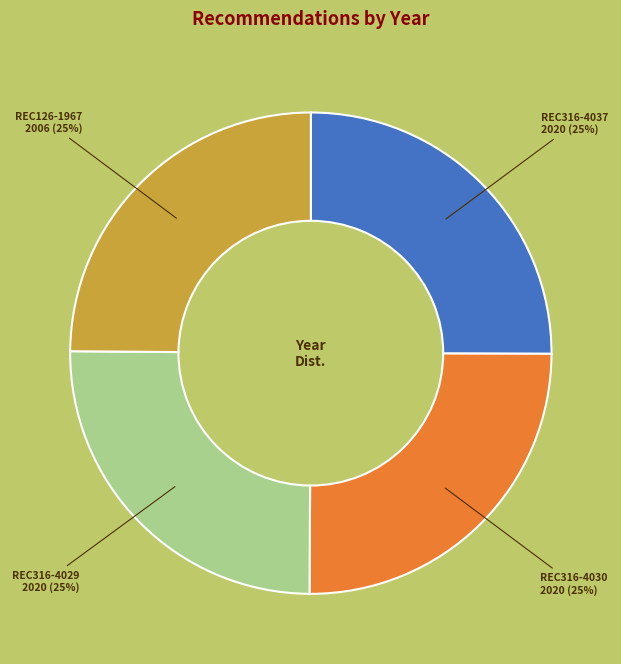

Count the number of slices in the pie.

4